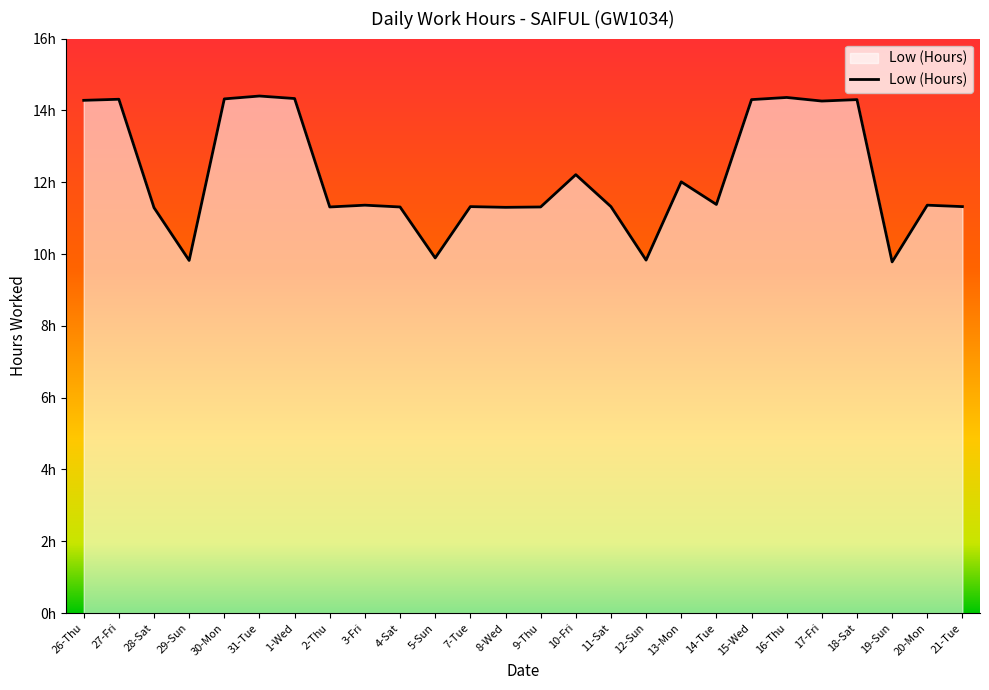

Rank the categories by value from highest to lowest.

31-Tue, 16-Thu, 1-Wed, 30-Mon, 27-Fri, 15-Wed, 18-Sat, 26-Thu, 17-Fri, 10-Fri, 13-Mon, 14-Tue, 3-Fri, 20-Mon, 7-Tue, 11-Sat, 21-Tue, 2-Thu, 4-Sat, 9-Thu, 8-Wed, 28-Sat, 5-Sun, 12-Sun, 29-Sun, 19-Sun